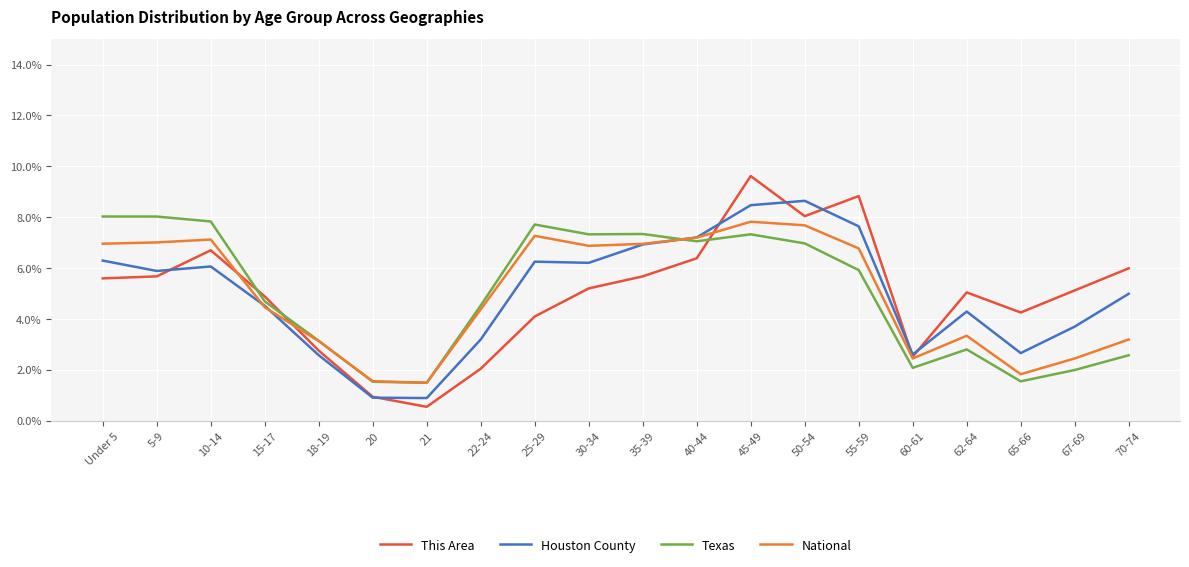

At which category is the sum across all series the highest?

45-49